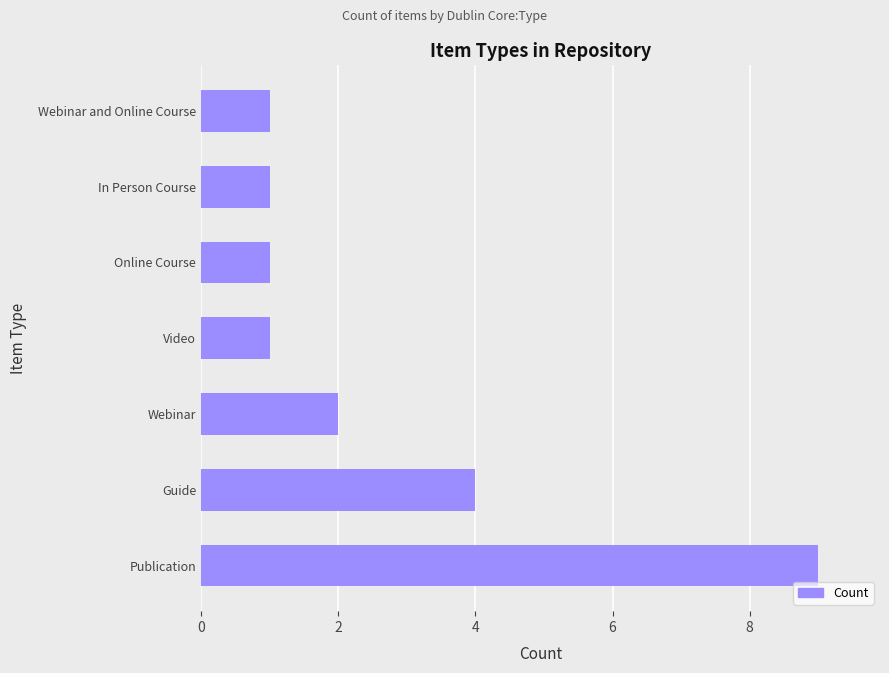

Between Webinar and Webinar and Online Course, which is larger?

Webinar